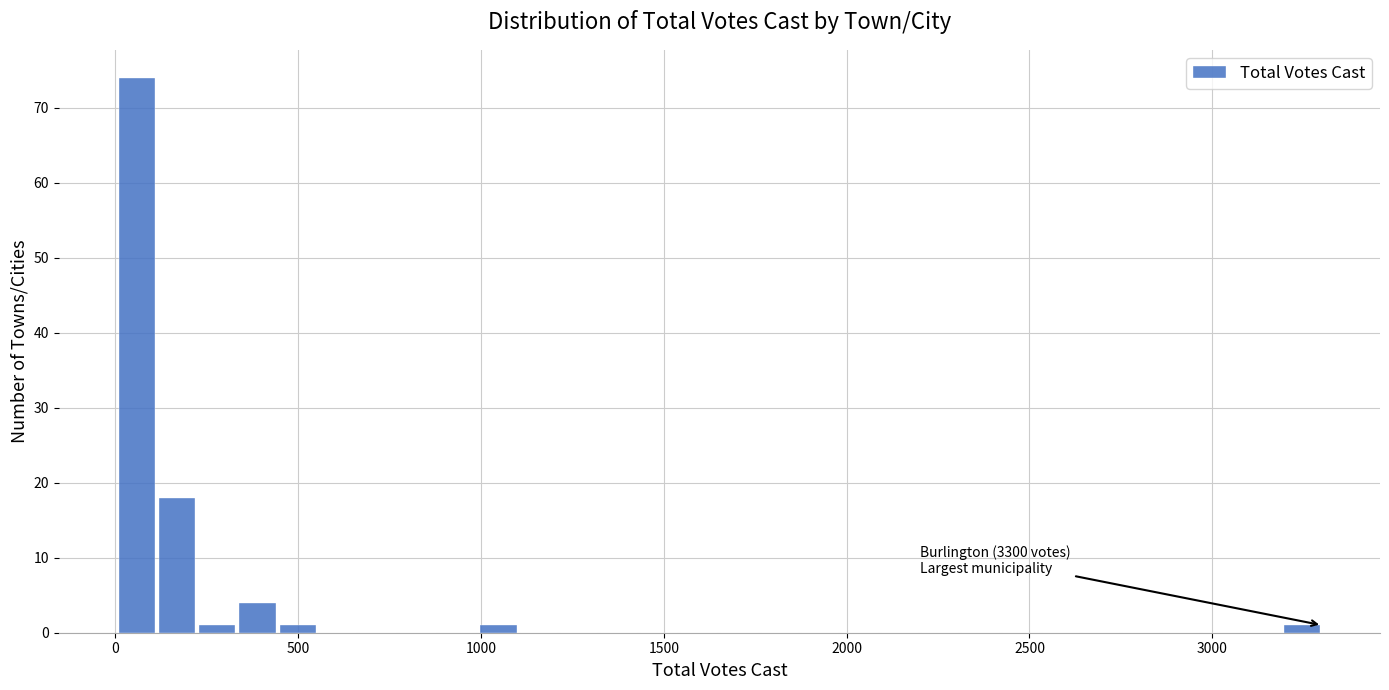

Around what value on the x-axis is the tallest bar? Give the approximate position of its centre, as read against the axis.

50